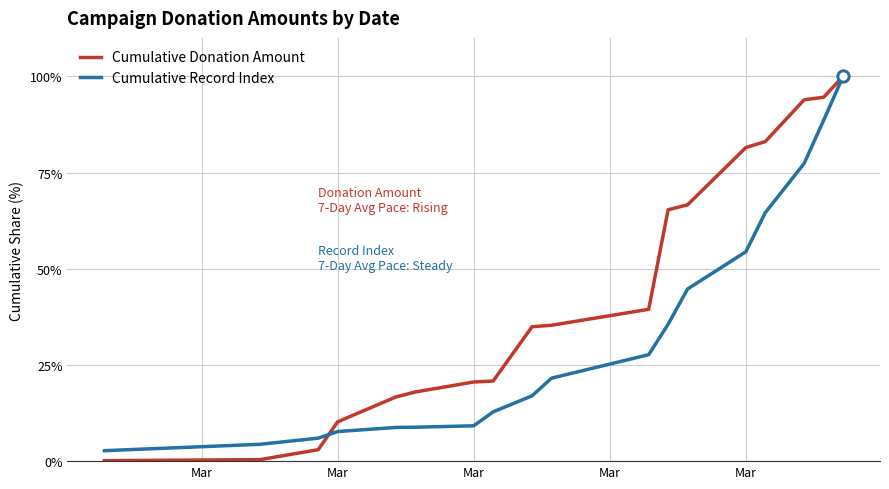

Which series has the largest range (max minus min)?

Cumulative Donation Amount